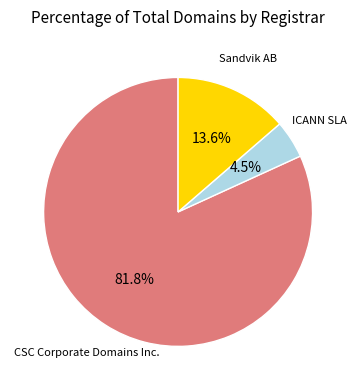

Is there any slice that represents more than half of the pie?

Yes